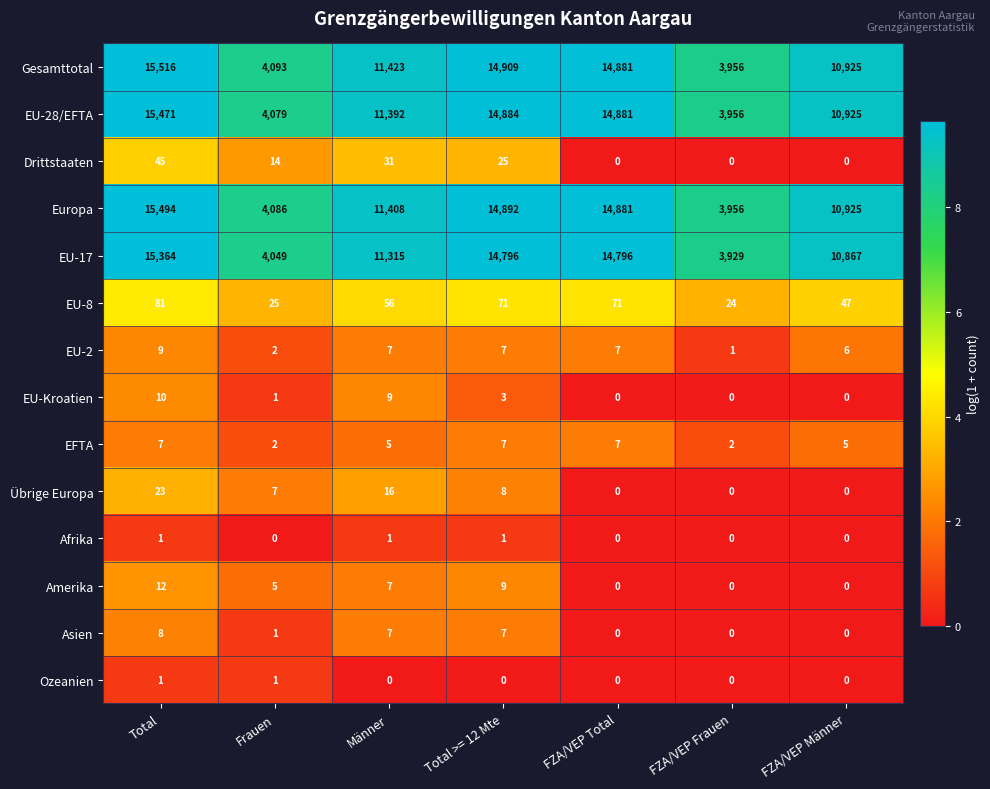

What is the difference between the highest and lowest values at Männer?

11423